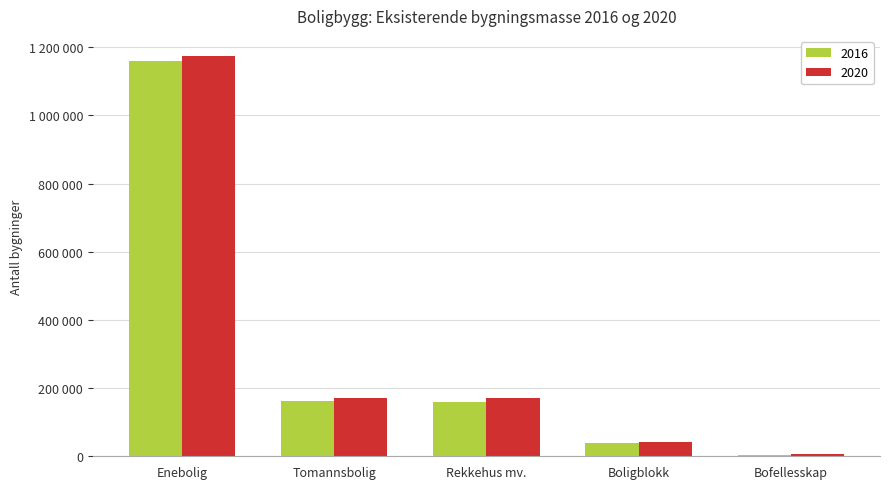

Which series changed the most between Tomannsbolig and Bofellesskap?

2020